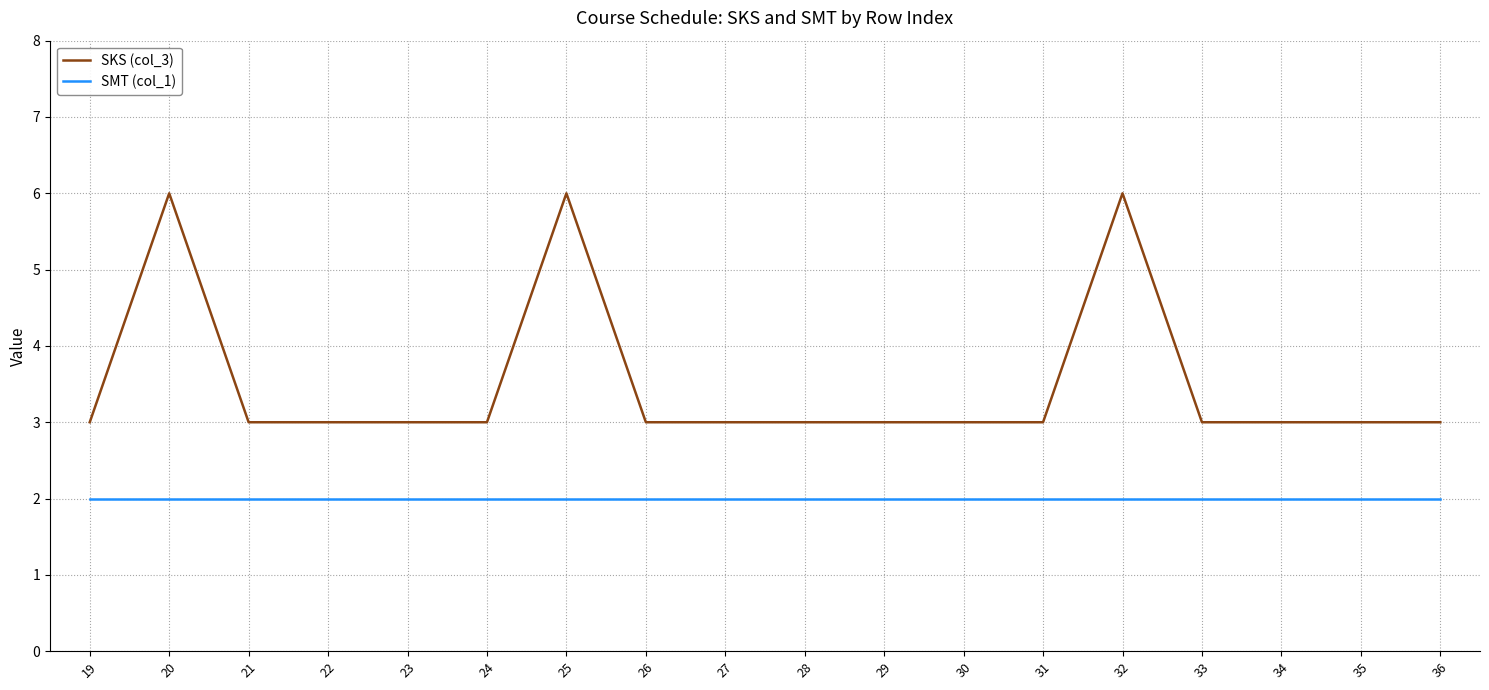

Is the value of SMT (col_1) at 34 greater than the value of SKS (col_3) at 28?

No